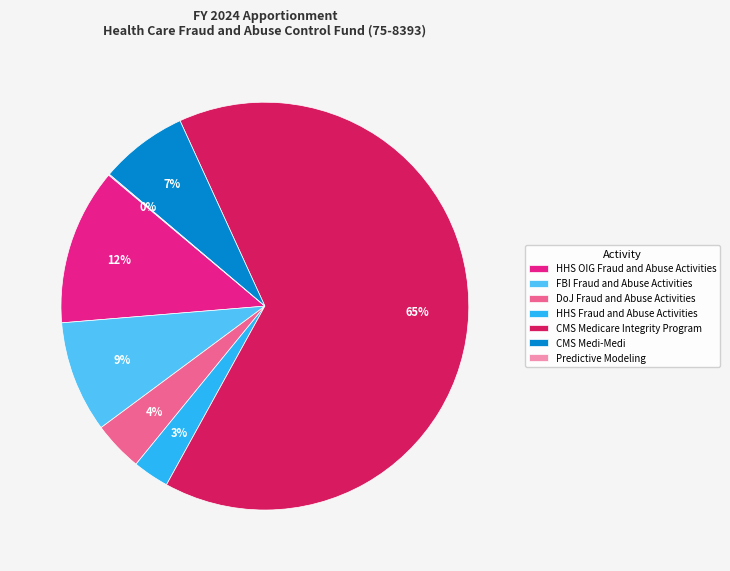

To the nearest percent, what is the difference between the HHS OIG Fraud and Abuse Activities and CMS Medi-Medi slice percentages?

5%